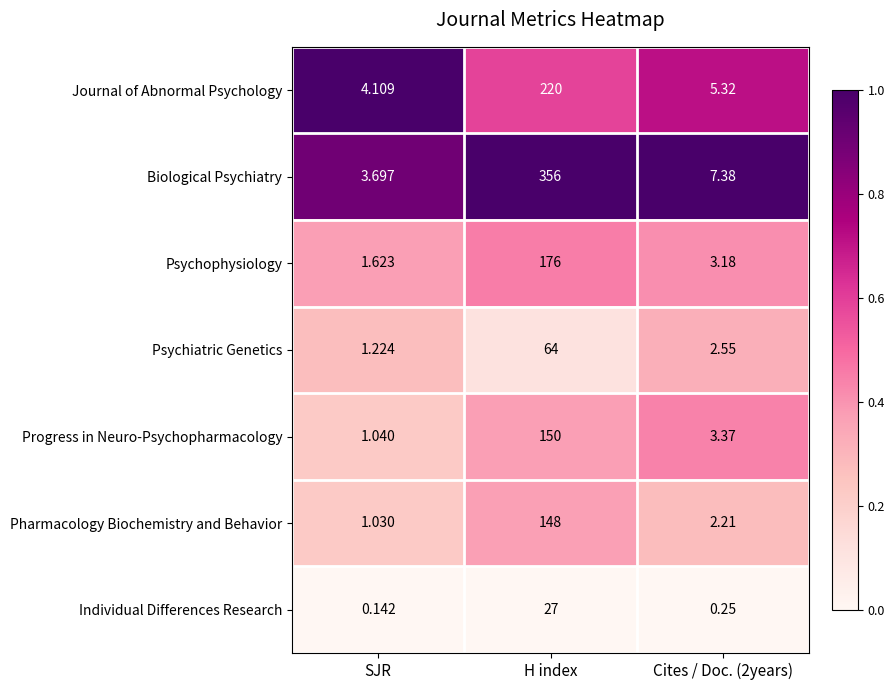

Which series has the largest range (max minus min)?

Biological Psychiatry